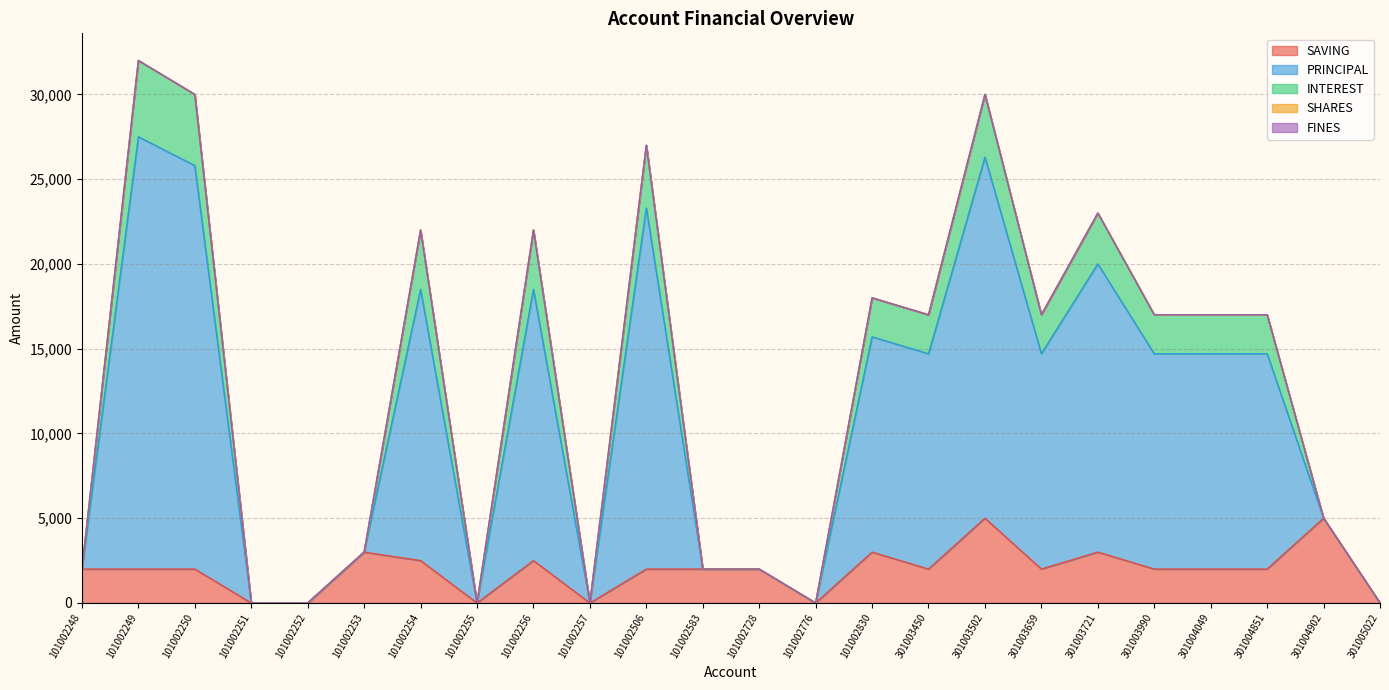

What is the maximum value shown in the chart?

32000